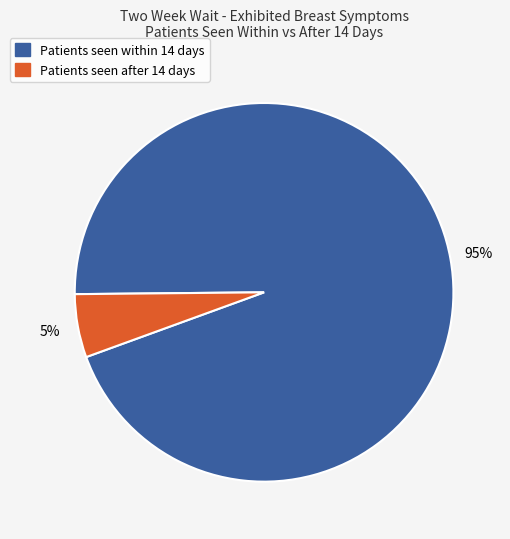

Does any single category account for the majority?

Yes